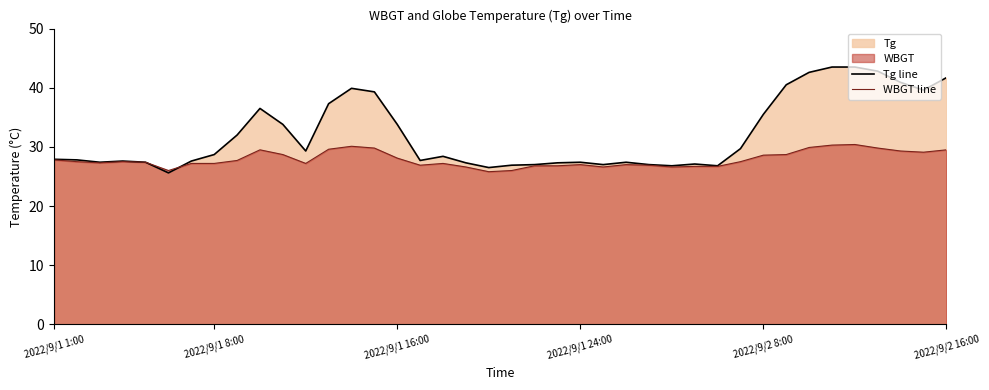

How many distinct data groups are displayed?

2